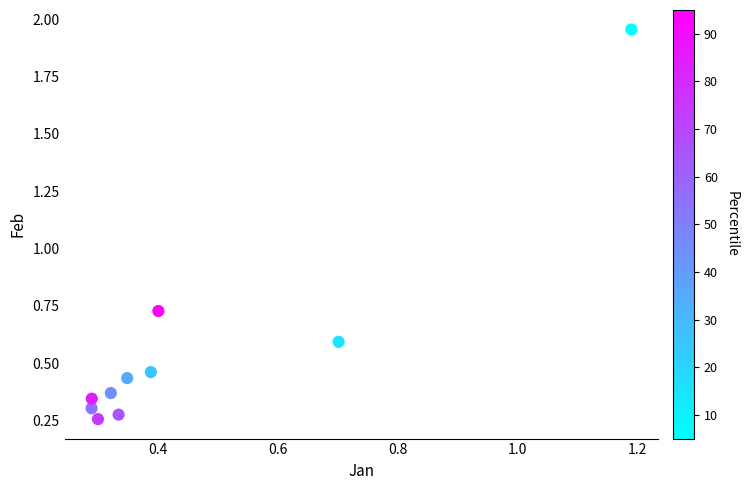

What is the average Y value?

0.6